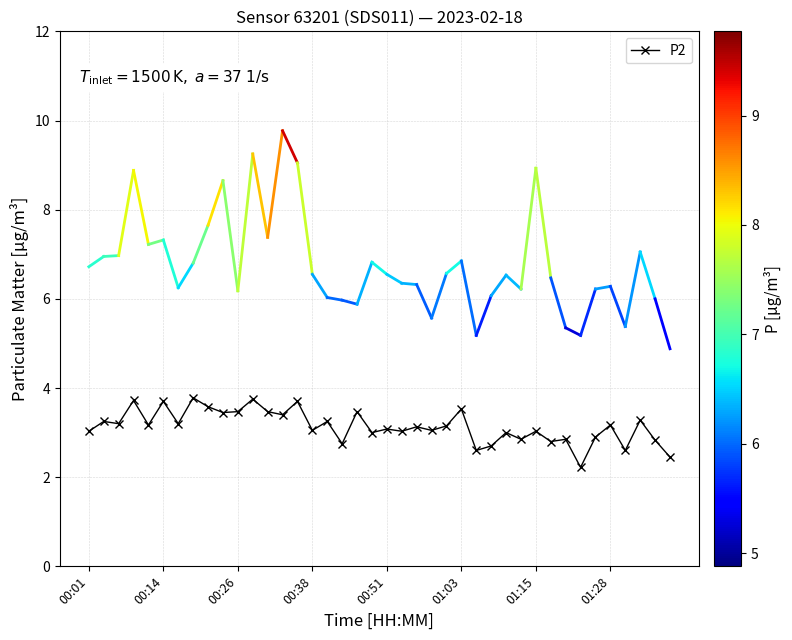

What is the maximum value shown in the chart?

3.8